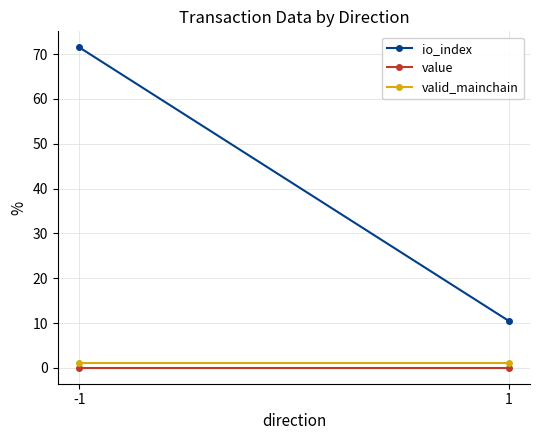

Which series changed the most between -1 and 1?

io_index